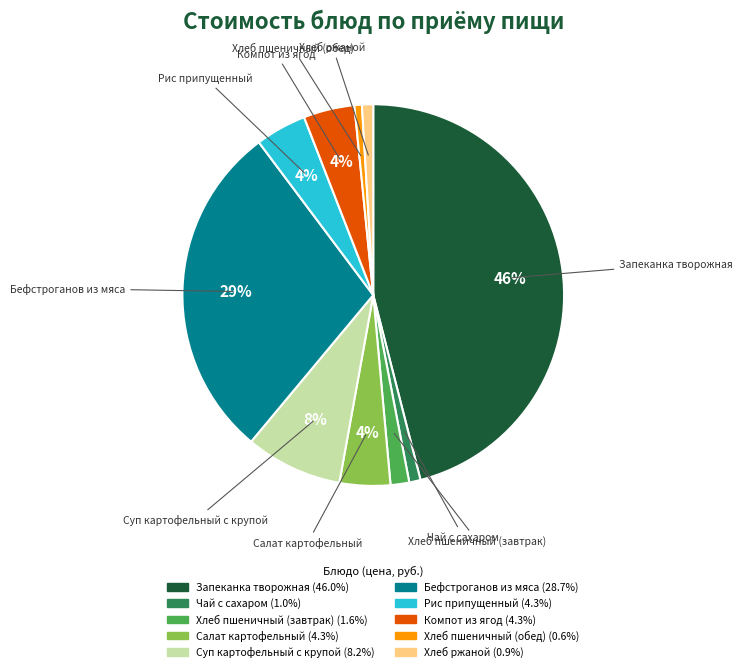

Which has a higher value, Суп картофельный с крупой or Бефстроганов из мяса?

Бефстроганов из мяса